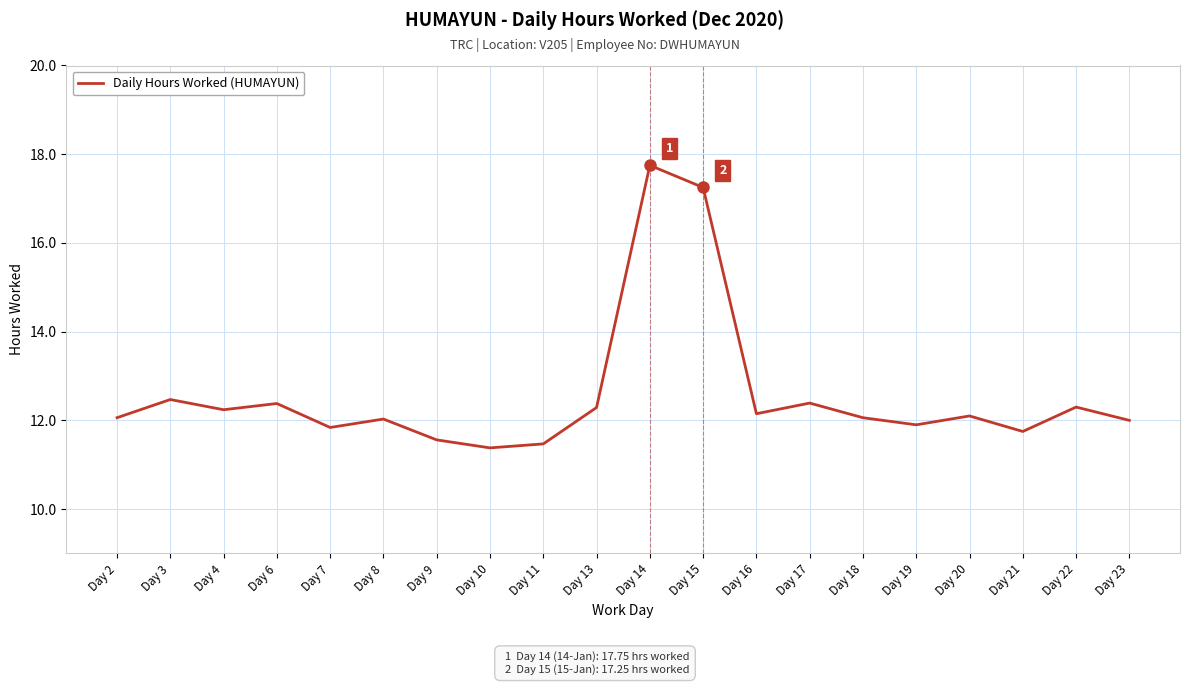

The chart shows a value of 20.9 at Day 20. True or false?

False